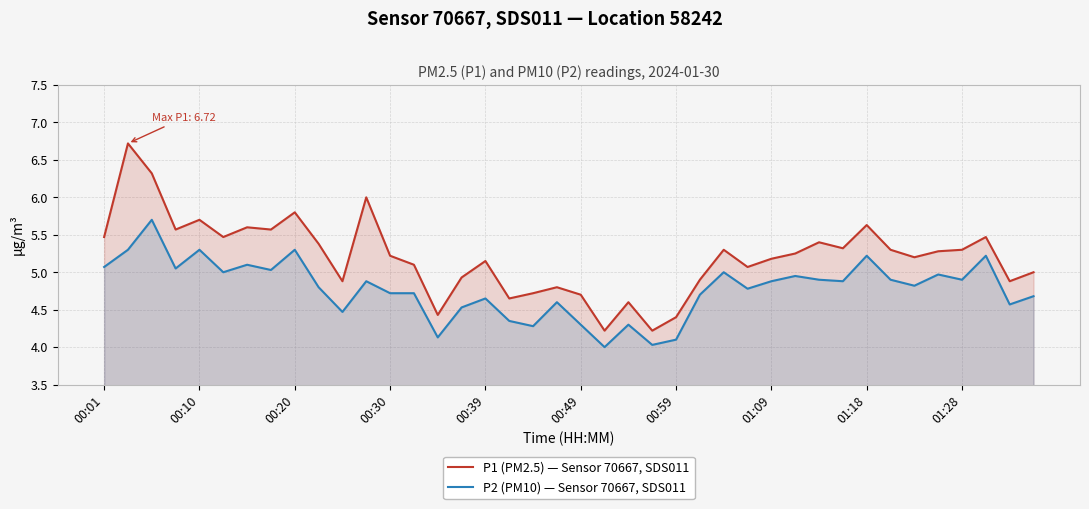

Which series has the largest total across all categories?

P1 (PM2.5) — Sensor 70667, SDS011